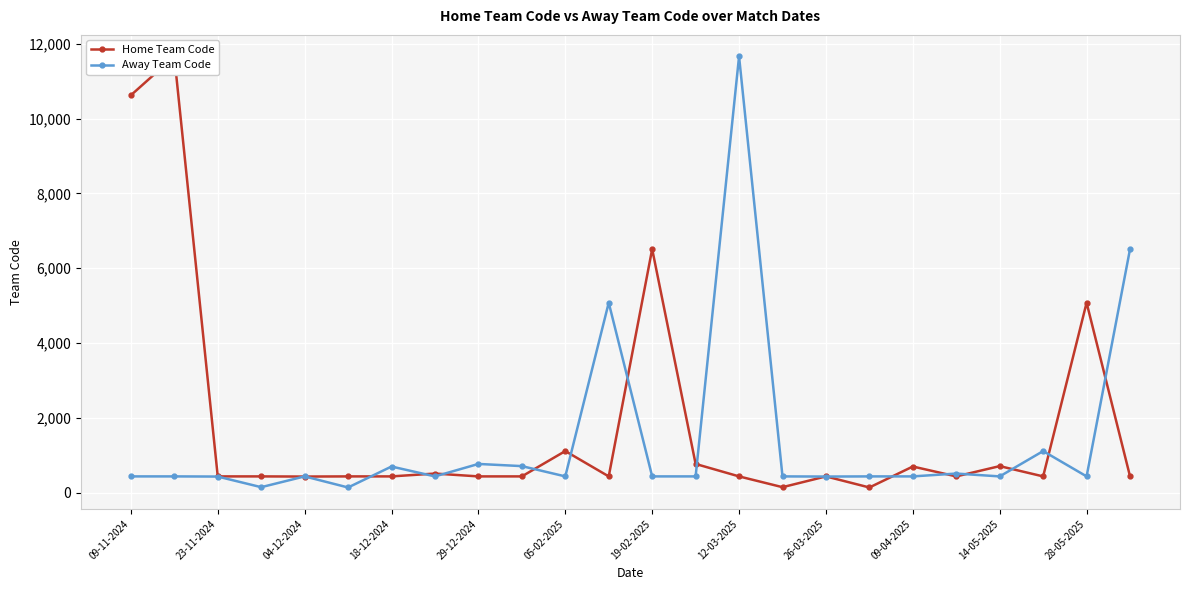

Between 26-03-2025 and 09-04-2025, which series saw the biggest shift?

Home Team Code